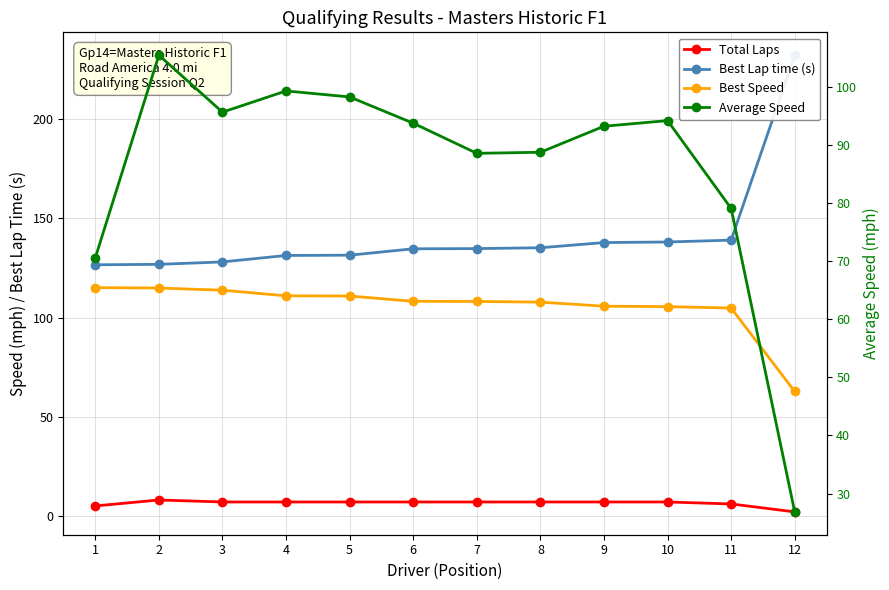

What is the average value of the Average Speed series?

86.1